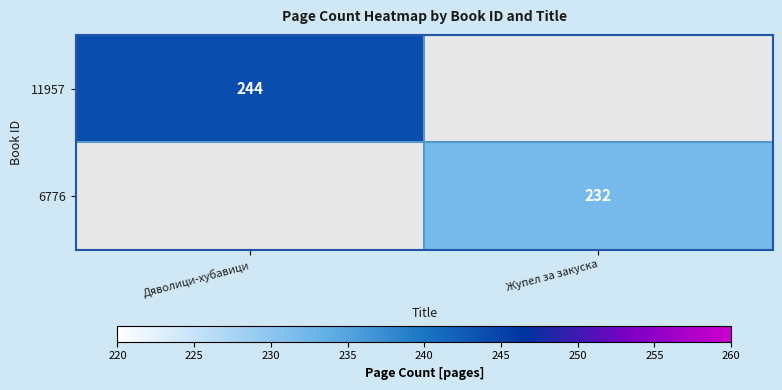

The 6776 series shows 317 at Жупел за закуска. True or false?

False